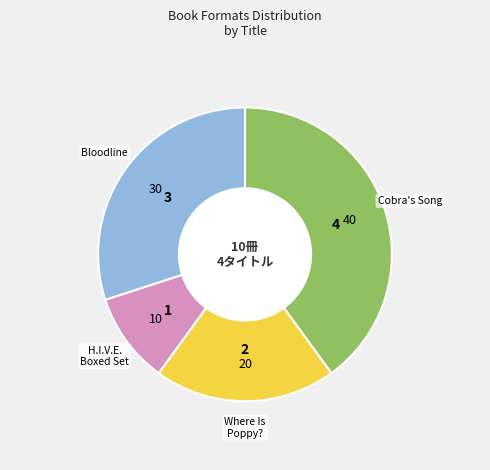

Is it true that Where Is Poppy? is 20% of the pie?

True